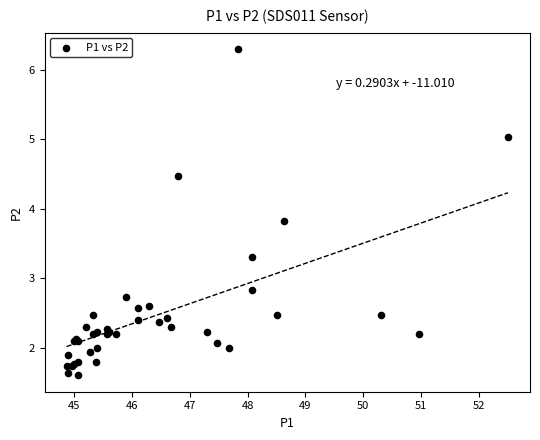

What Y value in the scatter plot is closest to 3?

2.8